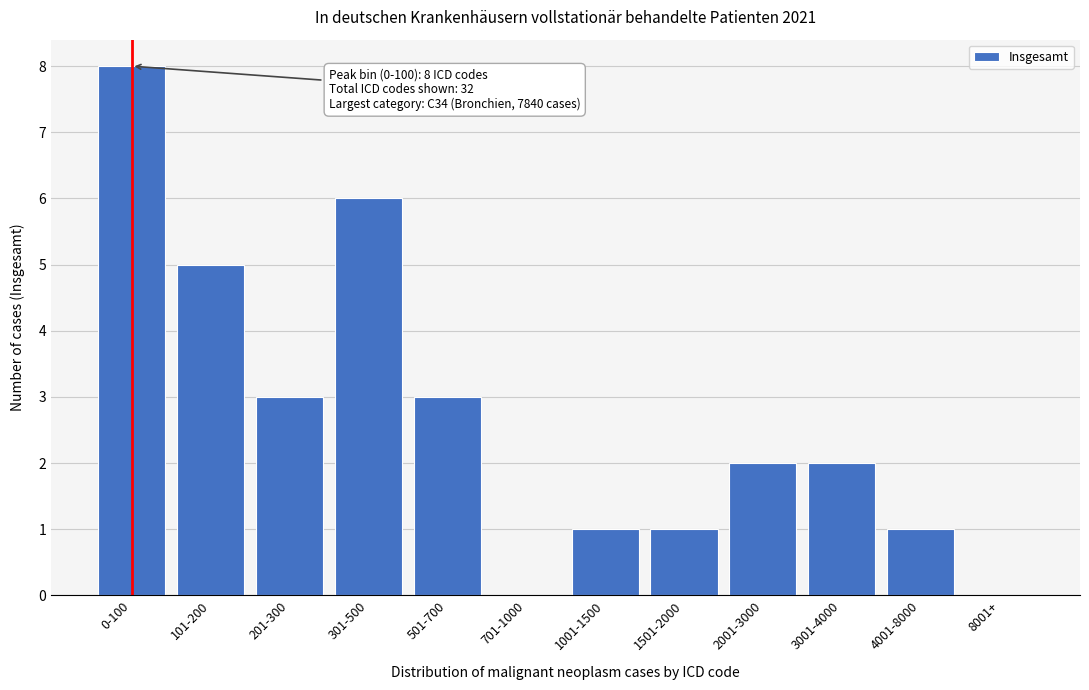

Reading left to right, transcribe all the data shown in this chart.

0-100=8	101-200=5	201-300=3	301-500=6	501-700=3	701-1000=0	1001-1500=1	1501-2000=1	2001-3000=2	3001-4000=2	4001-8000=1	8001+=0